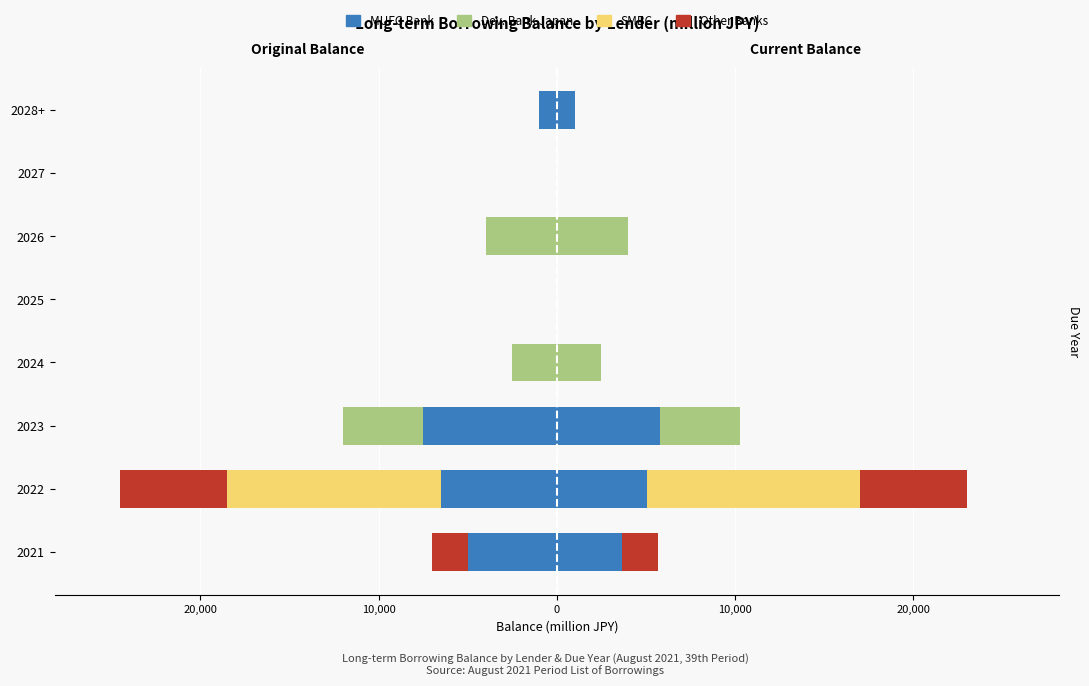

What value does the Other Banks series have at 2022, to the nearest 10?

-6000